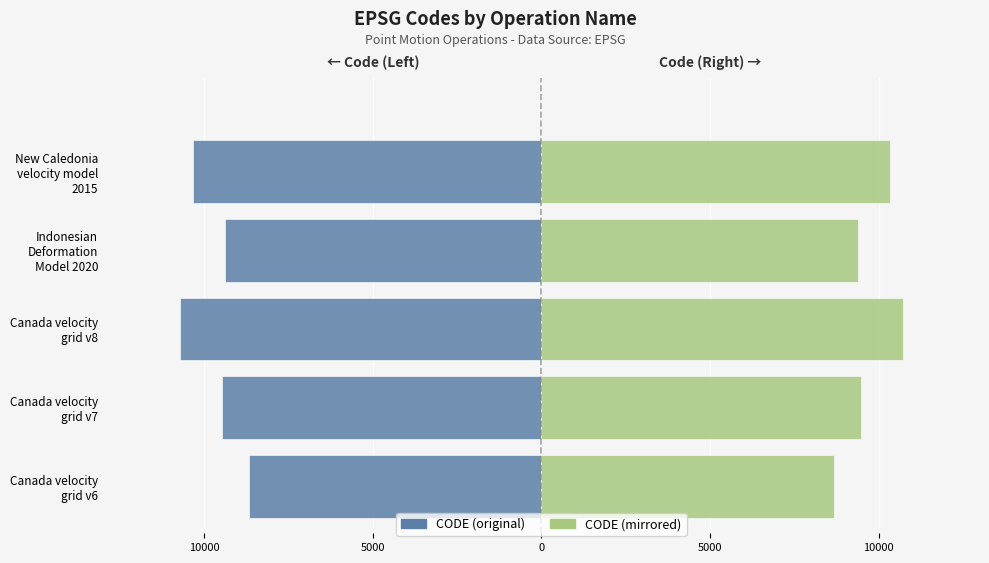

Reading left to right, what are all the values shown in this chart?

CODE: -8676	-9483	-10707	-9375	-10323
CODE (mirror): 8676	9483	10707	9375	10323